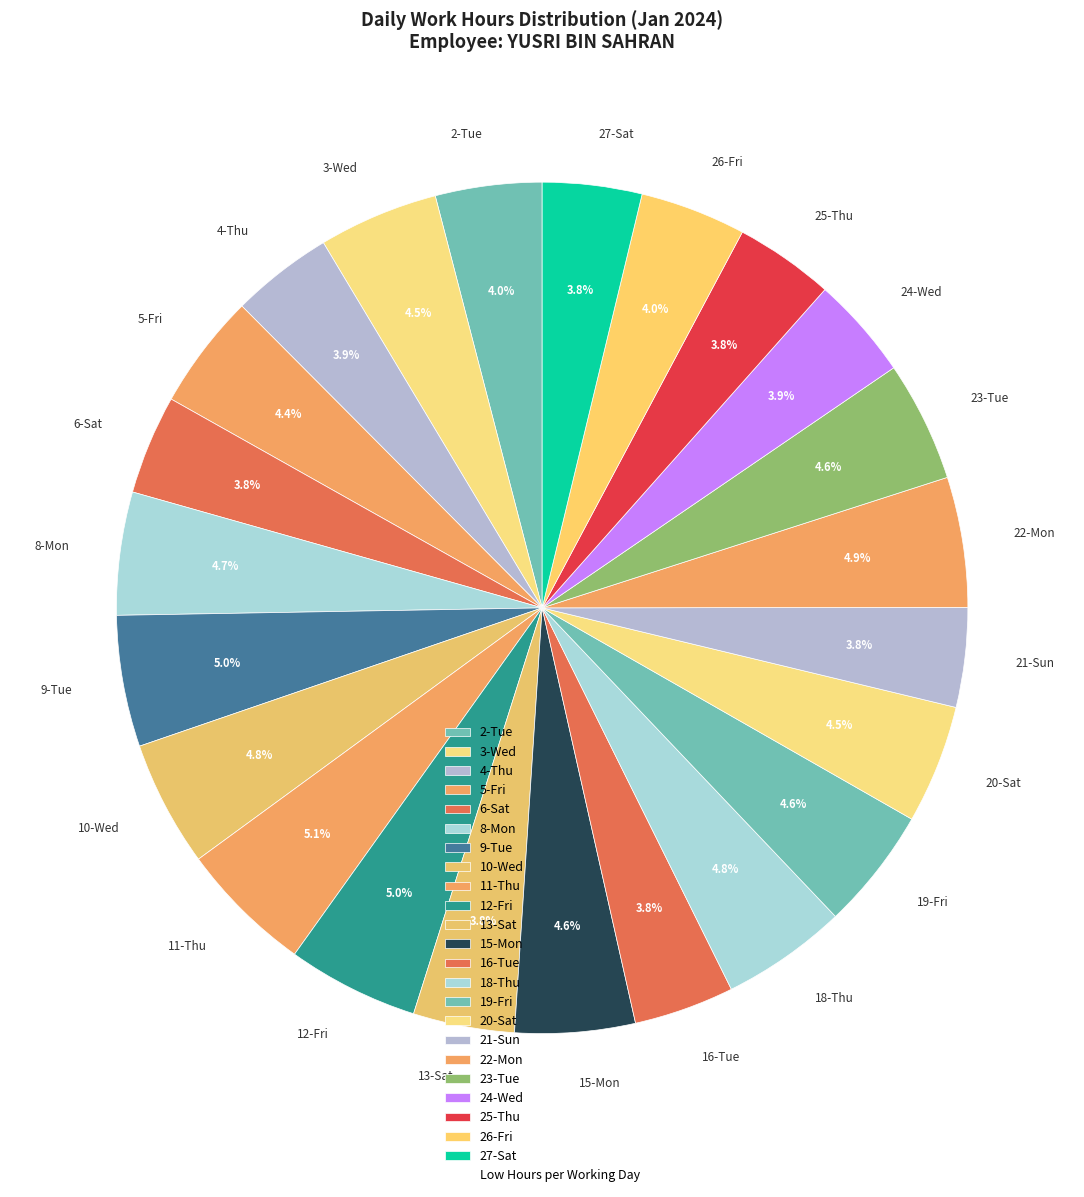

To the nearest percent, what portion does 13-Sat represent?

4%